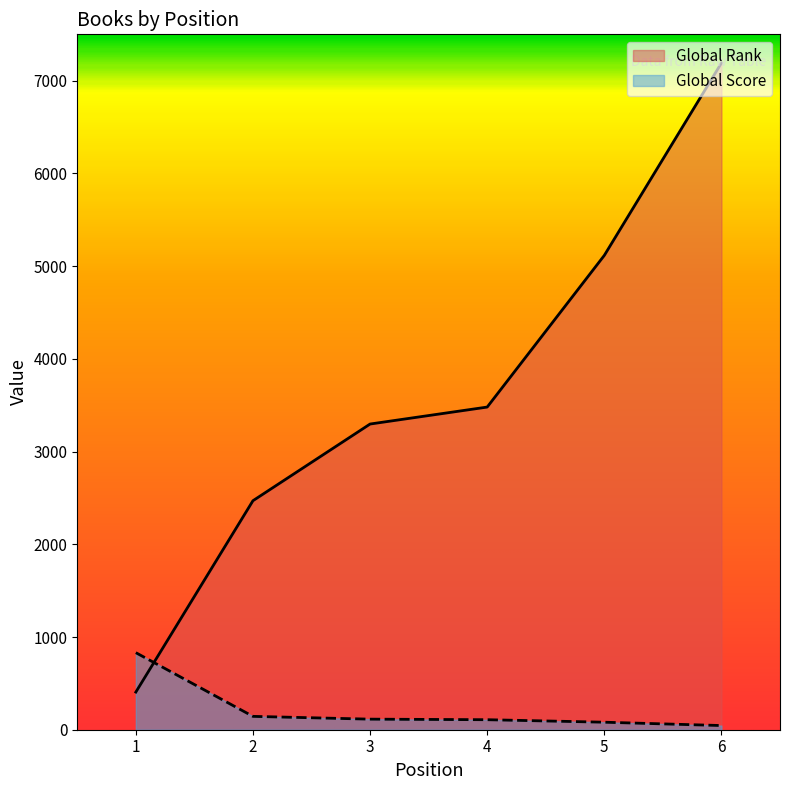

List the series in order of their overall mean, lowest first.

Global Score, Global Rank